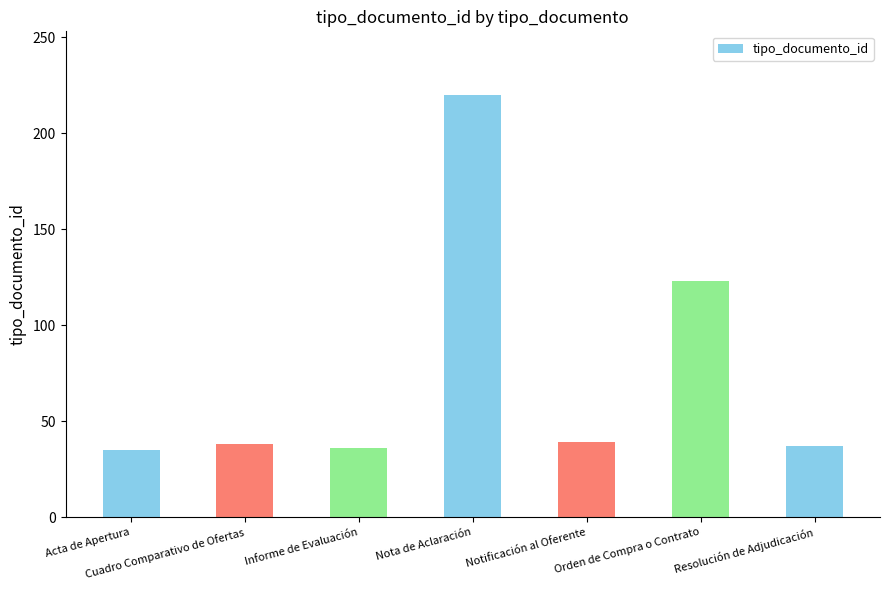

What is the label of the 5th bar from the left?

Notificación al Oferente